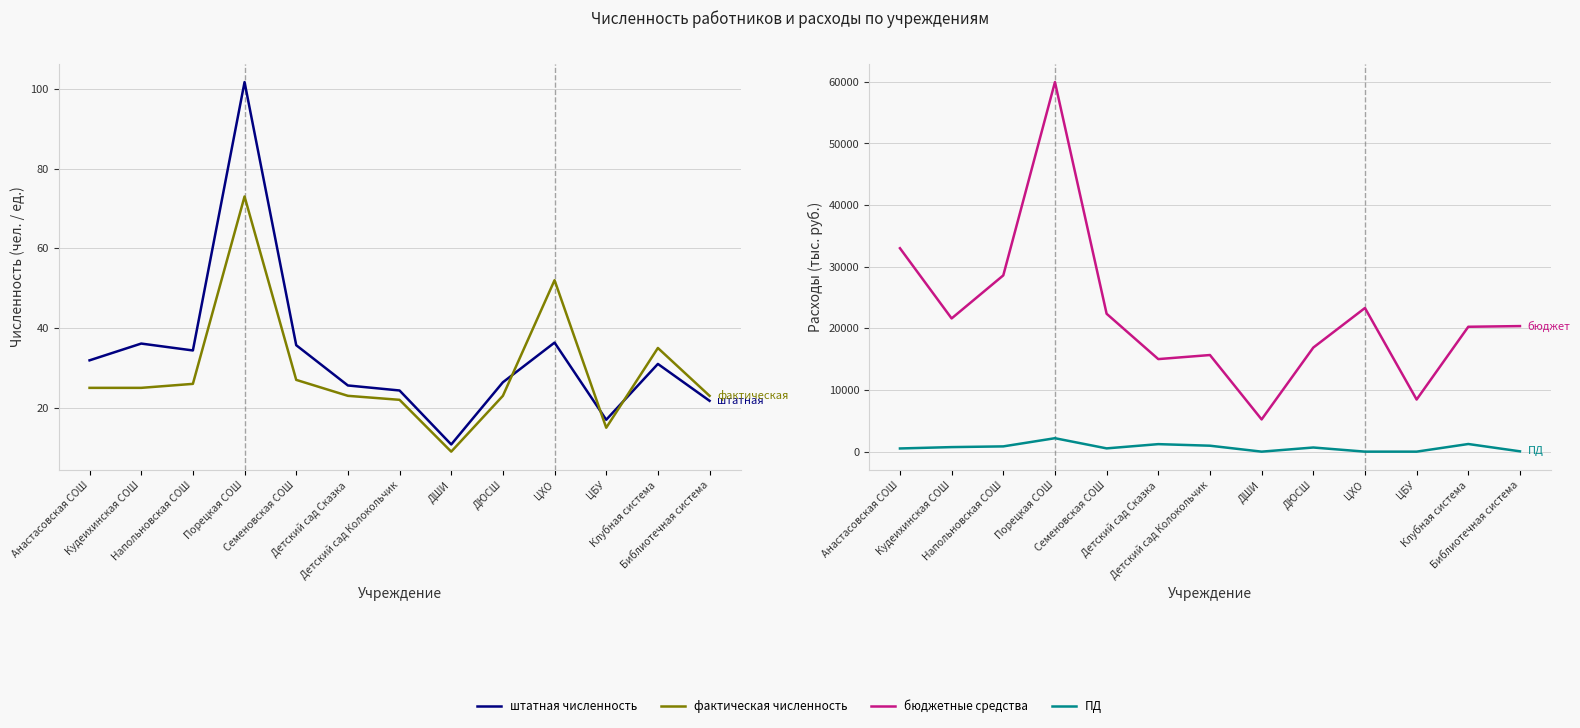

How many intersections are there between штатная численность and ПД?

4